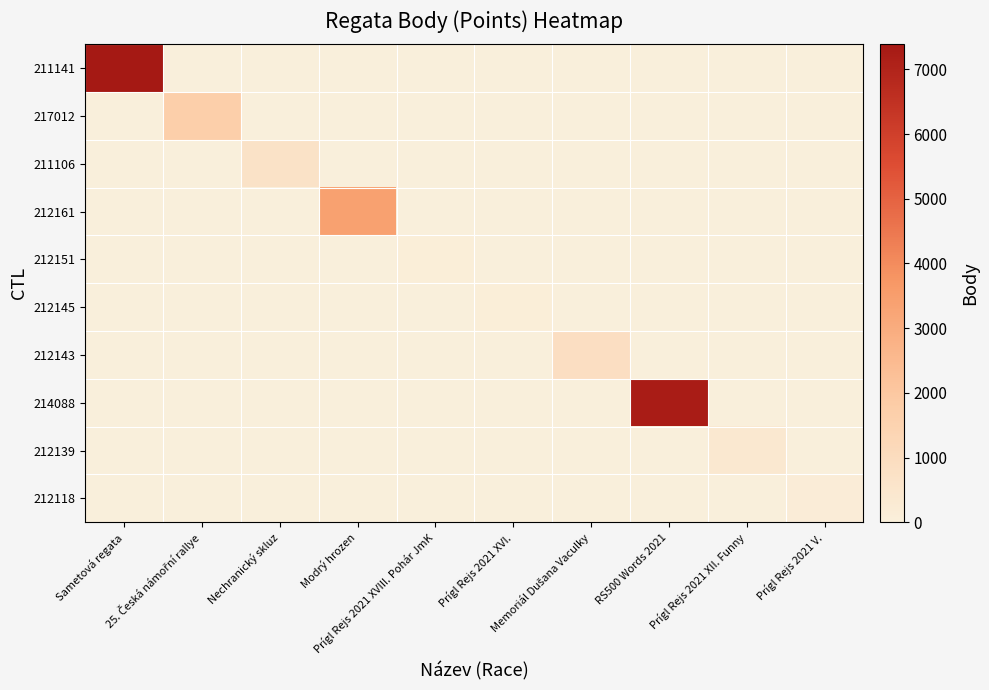

At which category is the sum across all series the highest?

Sametová regata